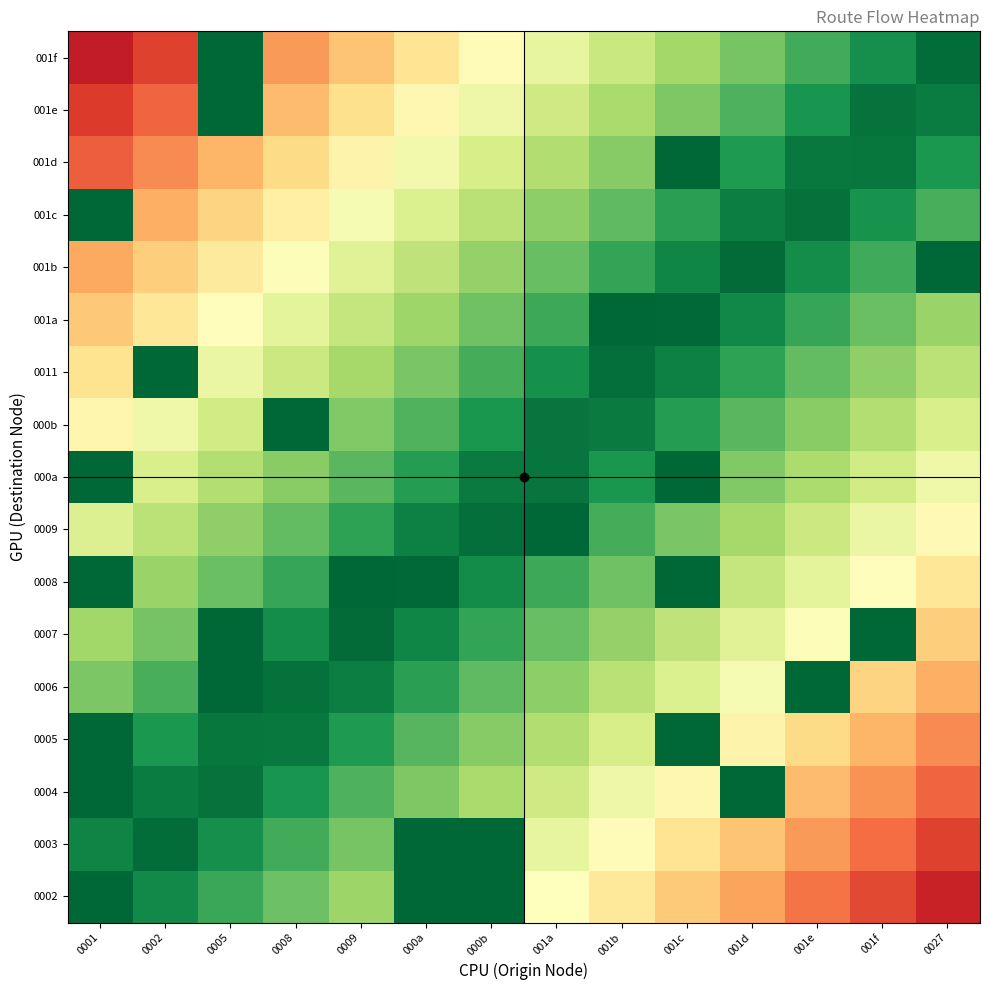

At how many categories does at least one series exceed 0?

14